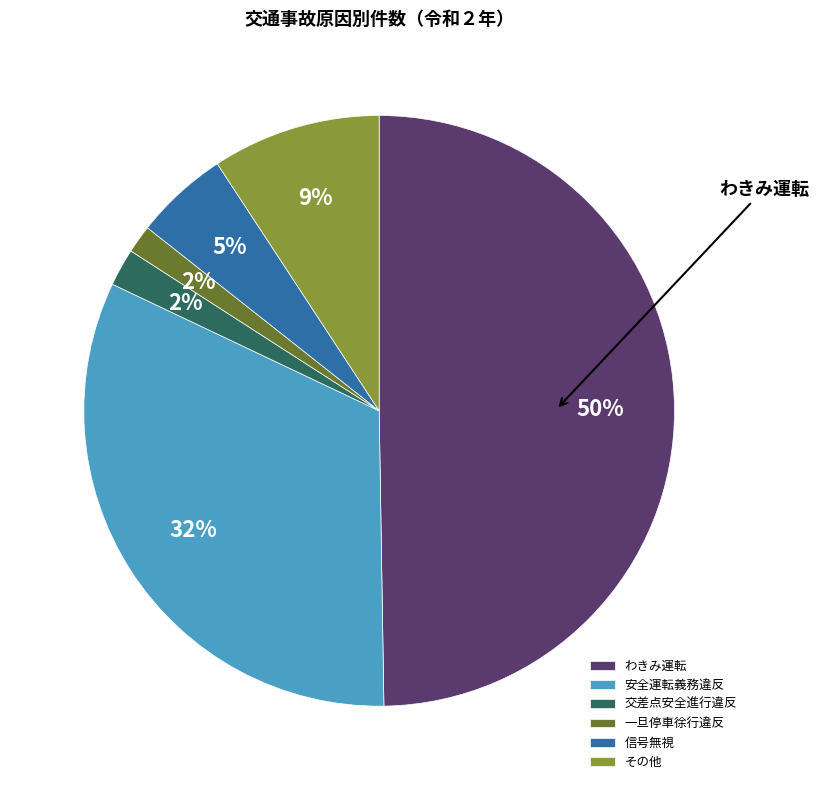

The 信号無視 slice represents 1% of the pie. True or false?

False